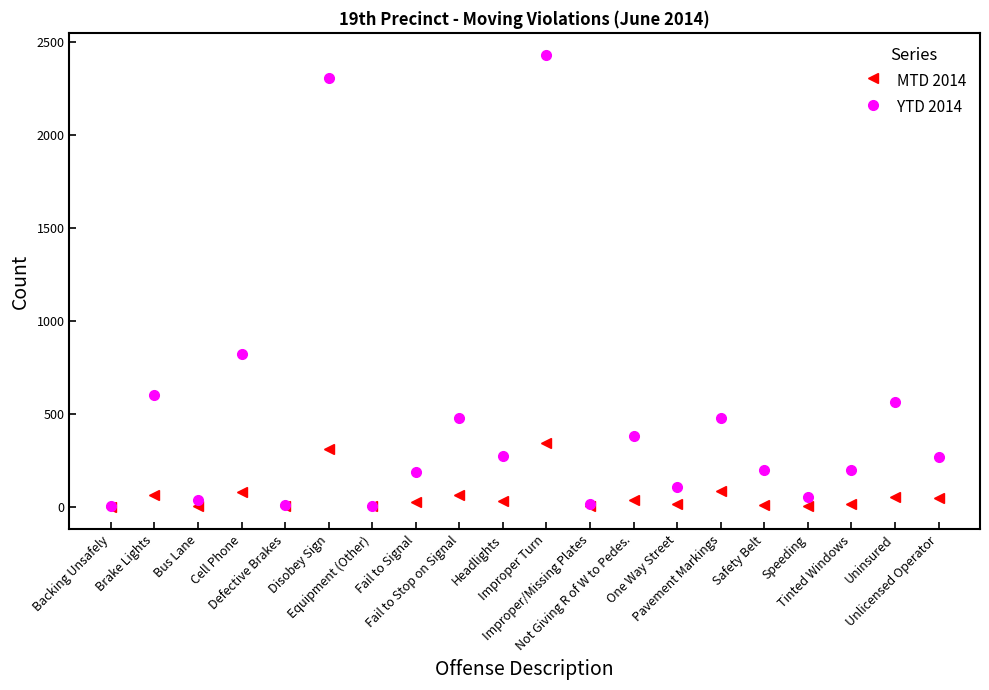

Which series has the widest spread of values?

YTD 2014